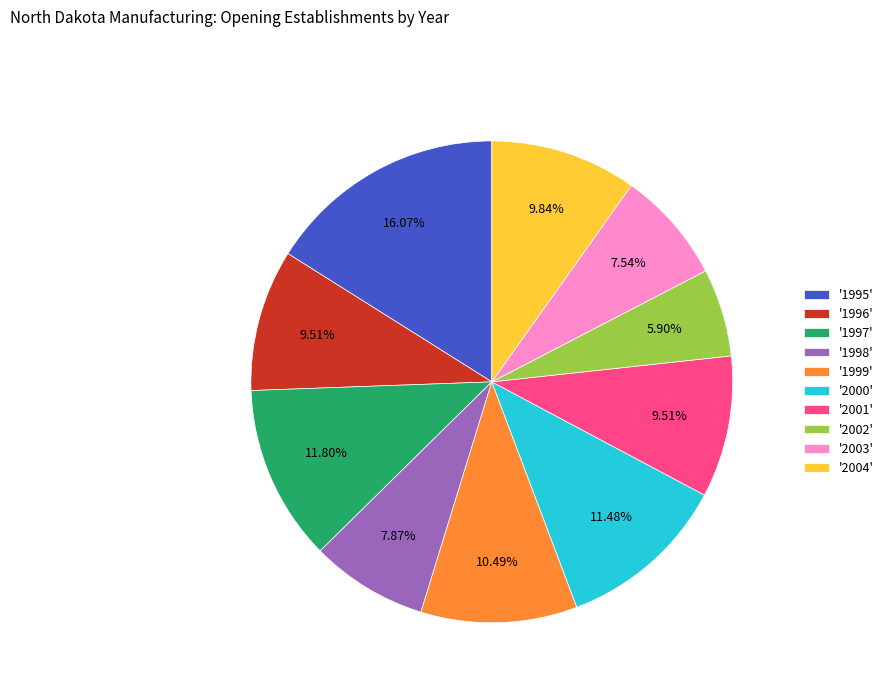

What is the ratio of the value at '2002' to the value at '1999'?

0.6